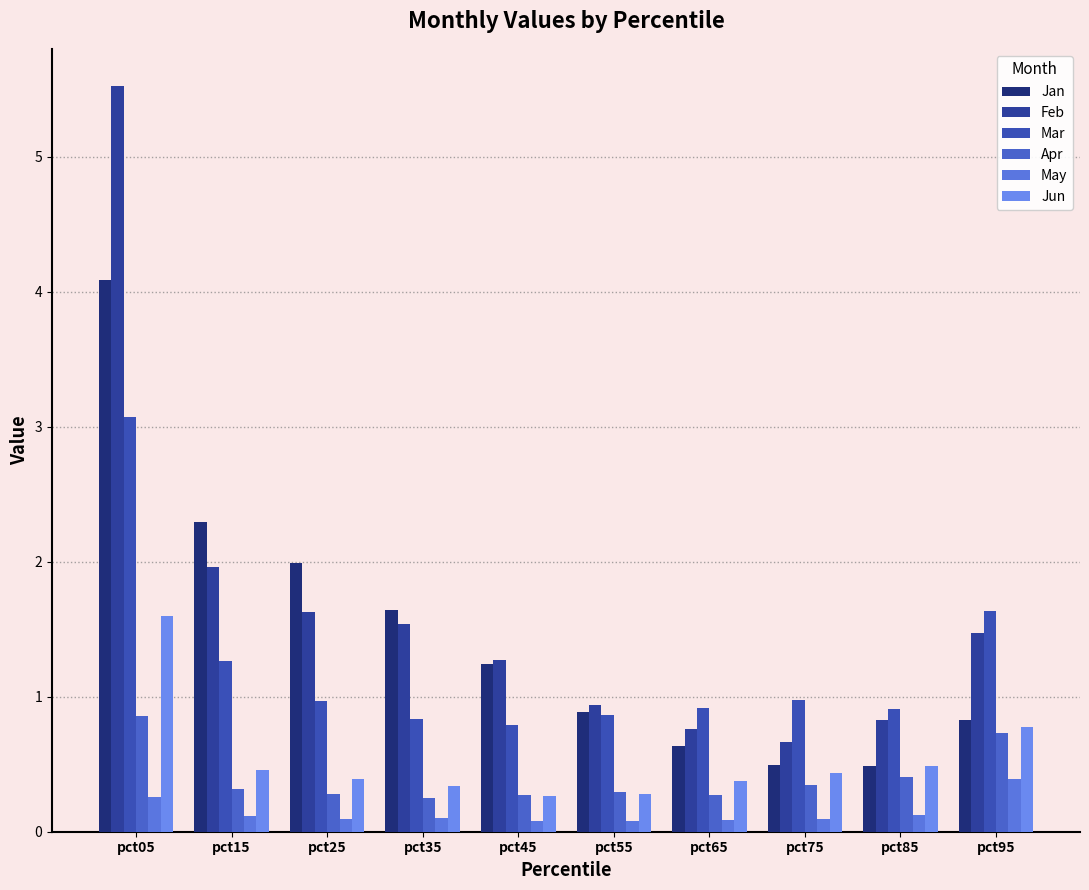

What is the difference between the Mar values at pct25 and pct55?

0.1